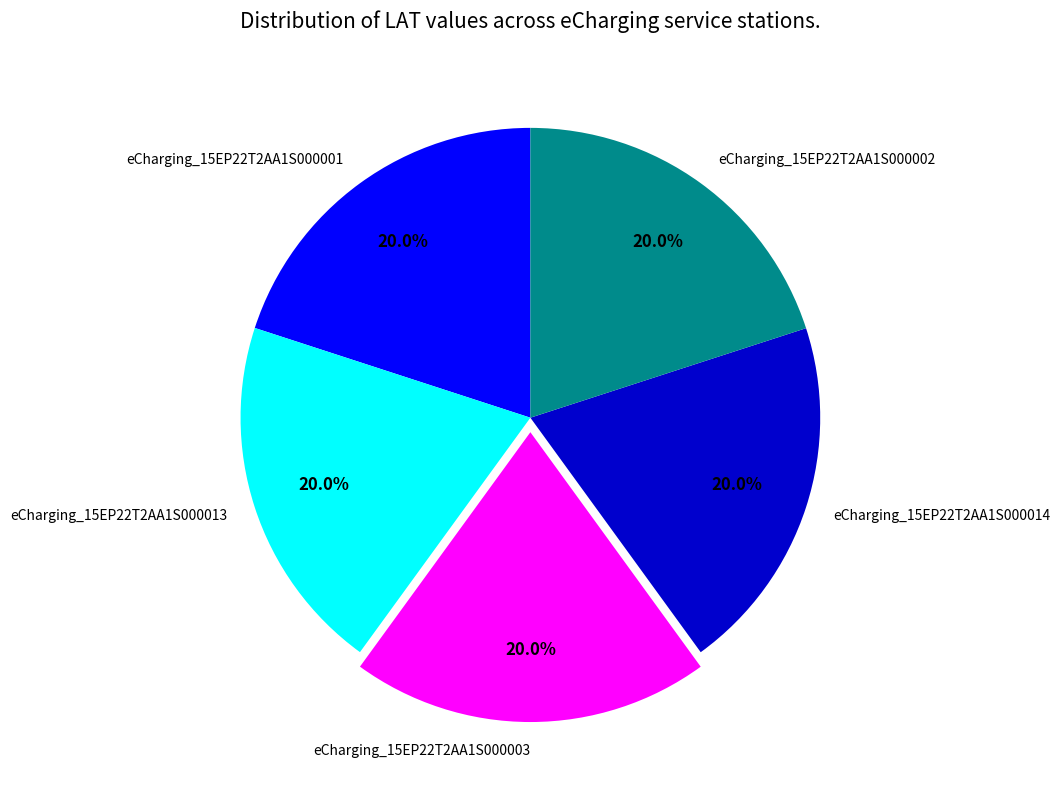

Approximately how many times larger is the value at eCharging_15EP22T2AA1S000001 compared to eCharging_15EP22T2AA1S000002?

1.0